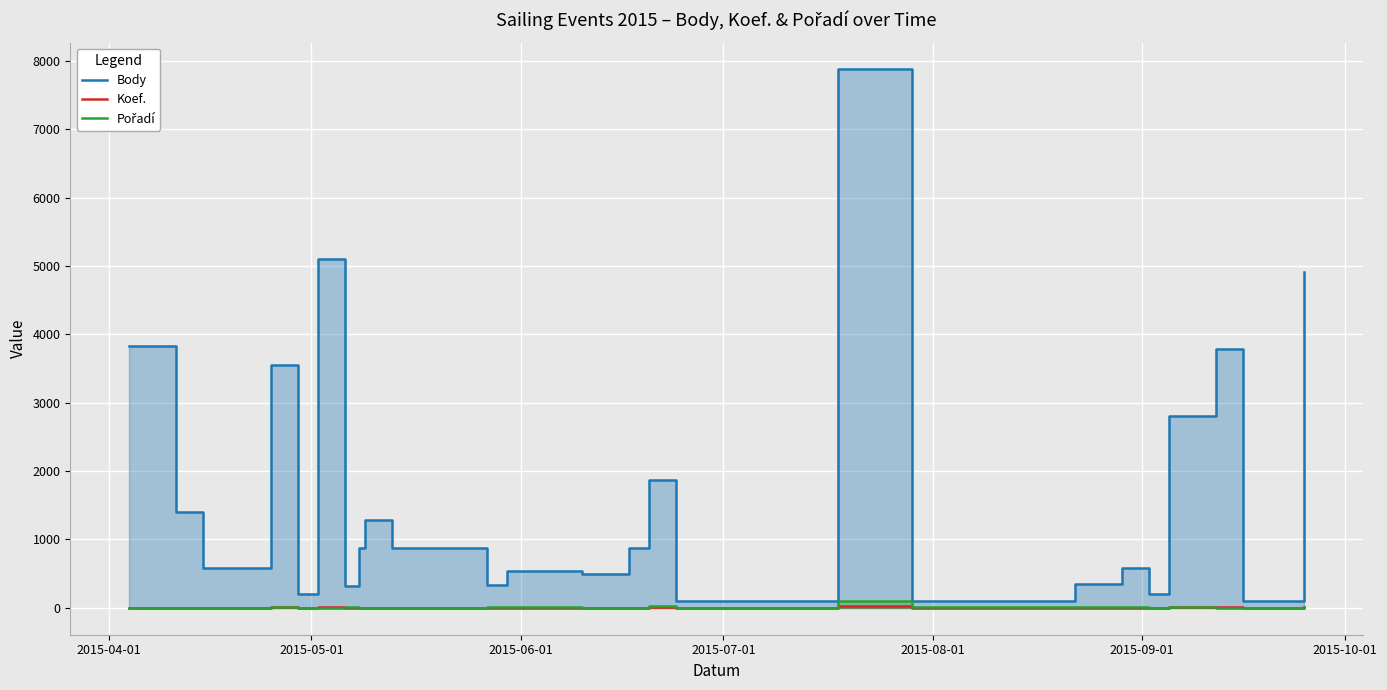

The value of Pořadí at 12 is 1. True or false?

False